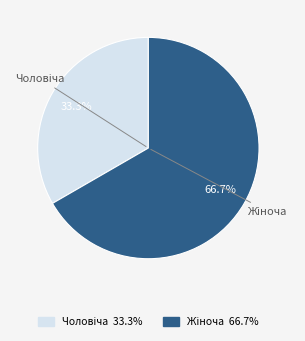

Is there any slice that represents more than half of the pie?

Yes